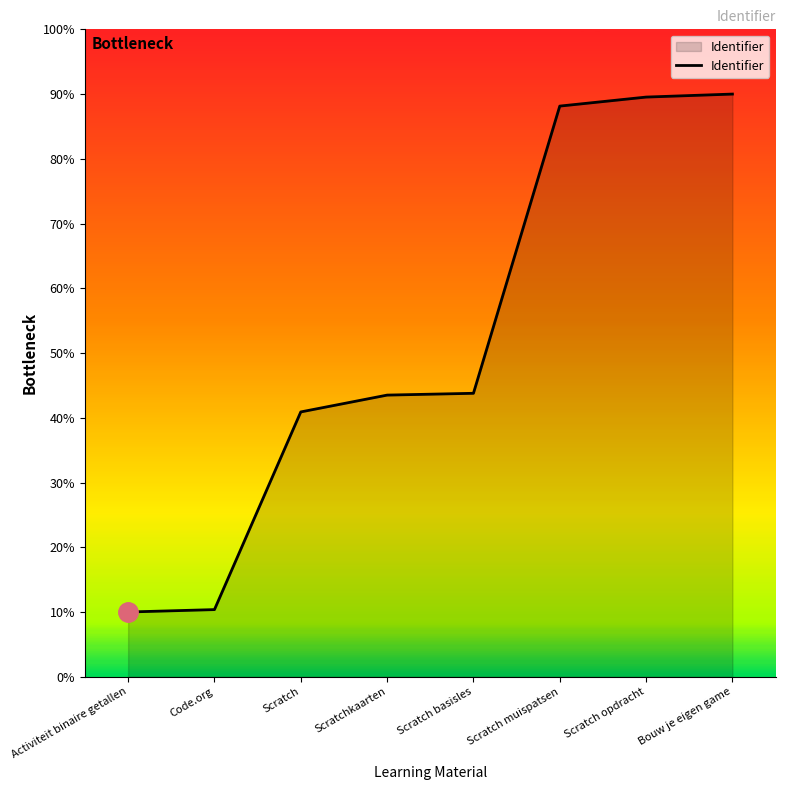

What position from the right is Scratchkaarten?

5